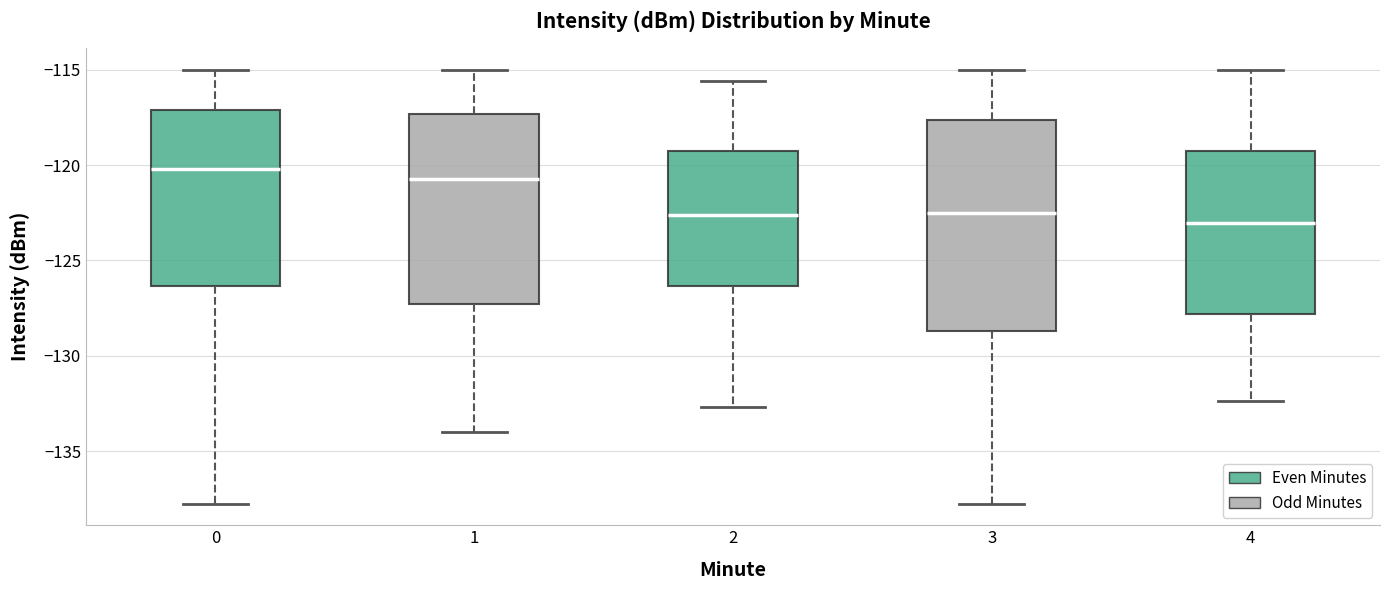

Reading left to right, read every box against the y-axis: the position of its median line, the range the box covers, and the ends of its whiskers. The values are not printed on the chart, so give them approximately, as read against the axis.

0: median -120.0, box -126.5 to -117.0, whiskers -138.0 to -115.0
1: median -120.5, box -127.5 to -117.5, whiskers -134.0 to -115.0
2: median -122.5, box -126.5 to -119.5, whiskers -132.5 to -115.5
3: median -122.5, box -128.5 to -117.5, whiskers -138.0 to -115.0
4: median -123.0, box -128.0 to -119.5, whiskers -132.5 to -115.0